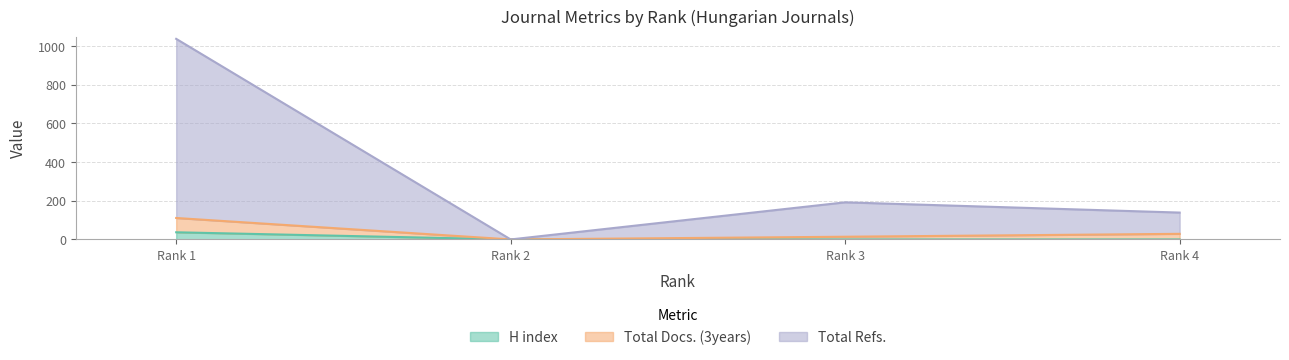

What are all the series names shown in the legend?

H index, Total Docs. (3years), Total Refs.